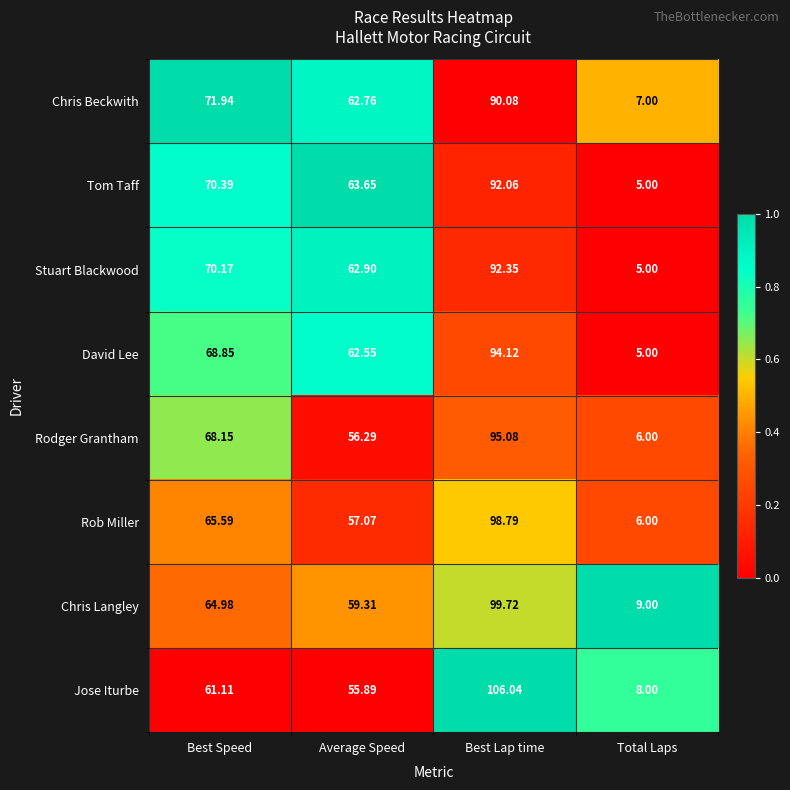

Which series has the largest range (max minus min)?

Jose Iturbe